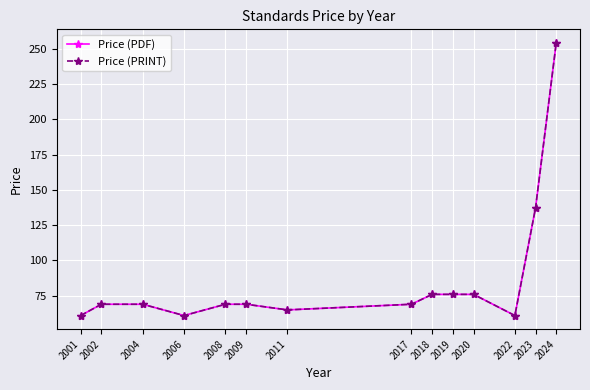

Does the chart display data point markers on the line(s)?

Yes